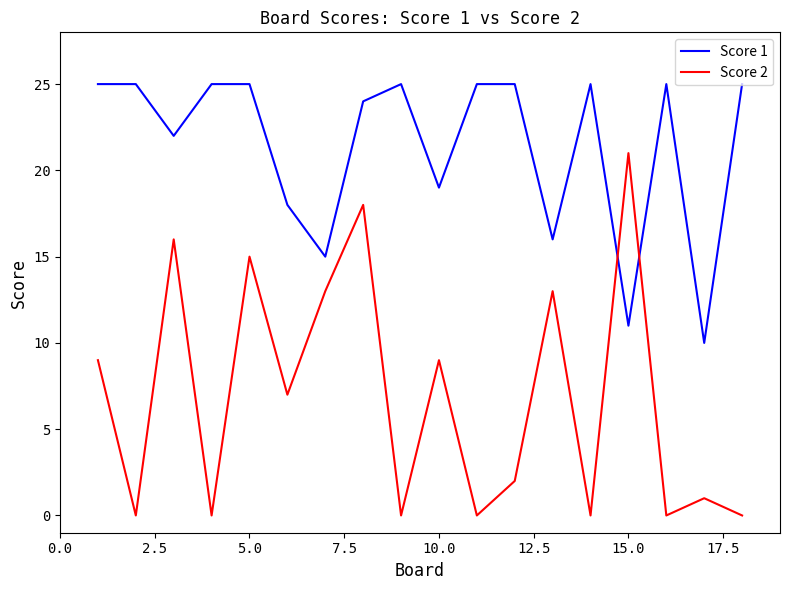

How many lines are shown in the chart?

2